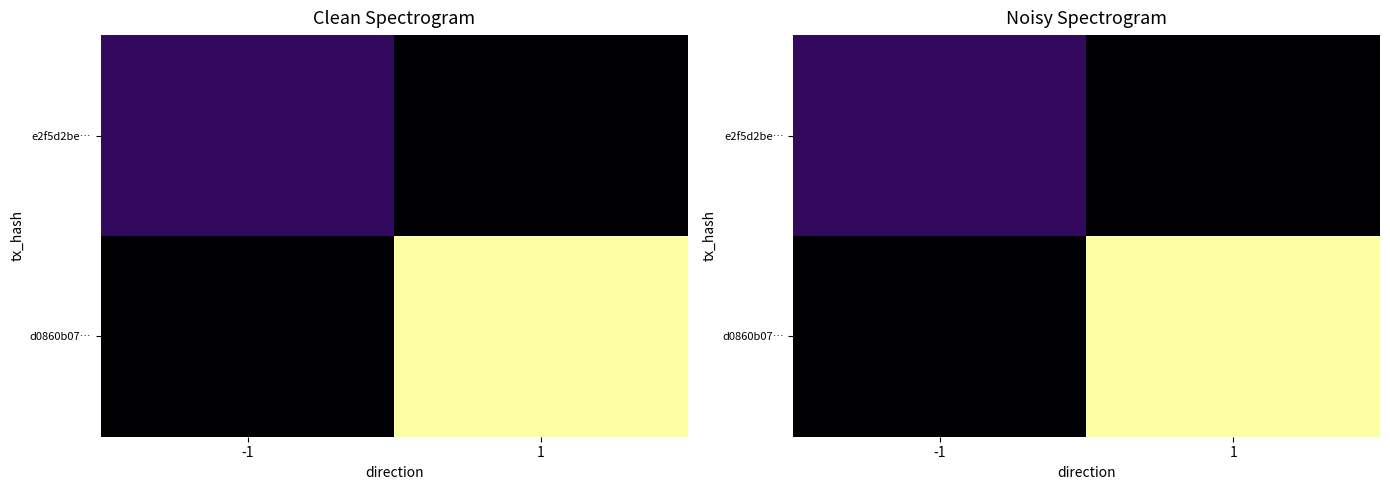

True or false: e2f5d2be… has a value of 2 at -1.

True